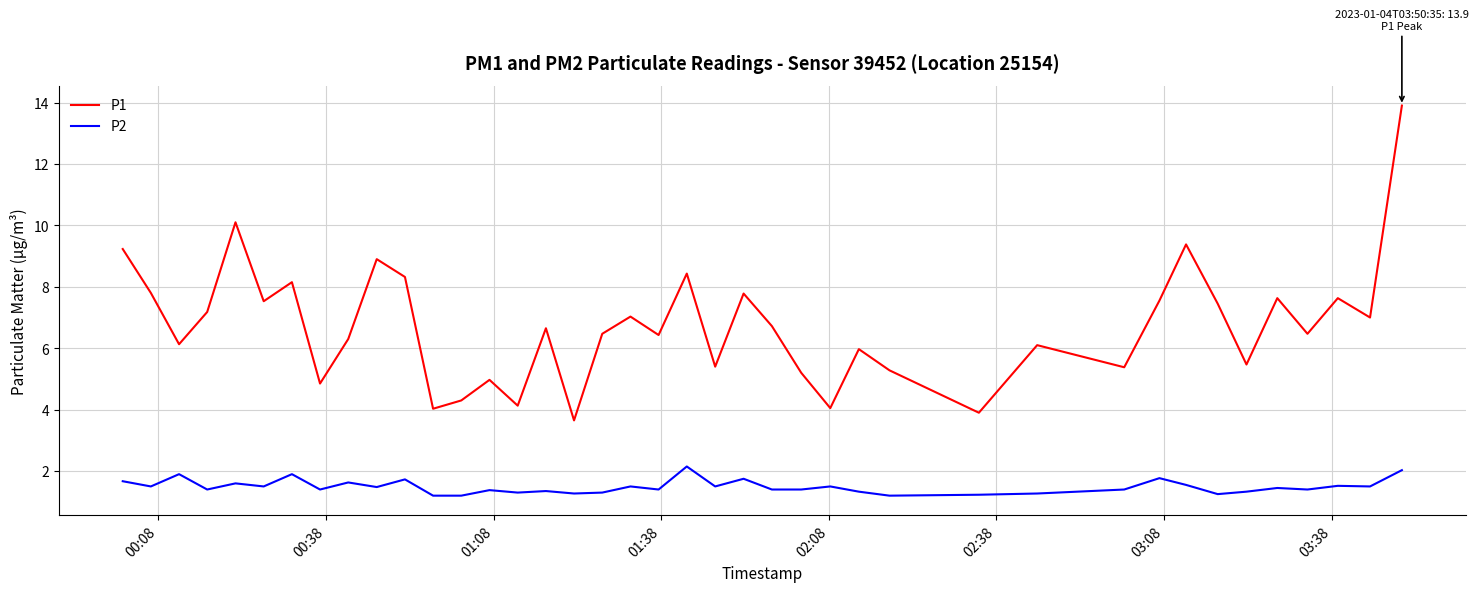

True or false: P2 has more than 1 points higher than both neighbors.

True